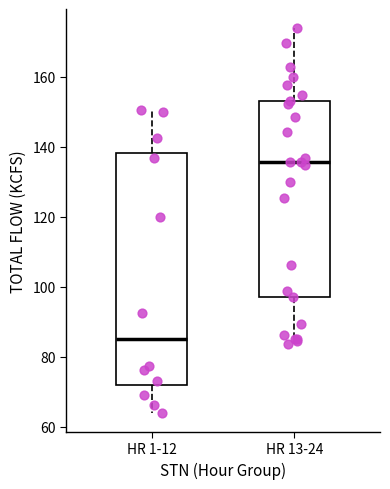

Reading left to right, transcribe this box plot: for each box, give where its median line is, the range the box spans, and where its two whiskers end, as read against the y-axis. The values are not printed on the chart, so give them approximately, as read against the axis.

HR 1-12: median 86, box 72 to 138, whiskers 64 to 150
HR 13-24: median 136, box 98 to 154, whiskers 84 to 174